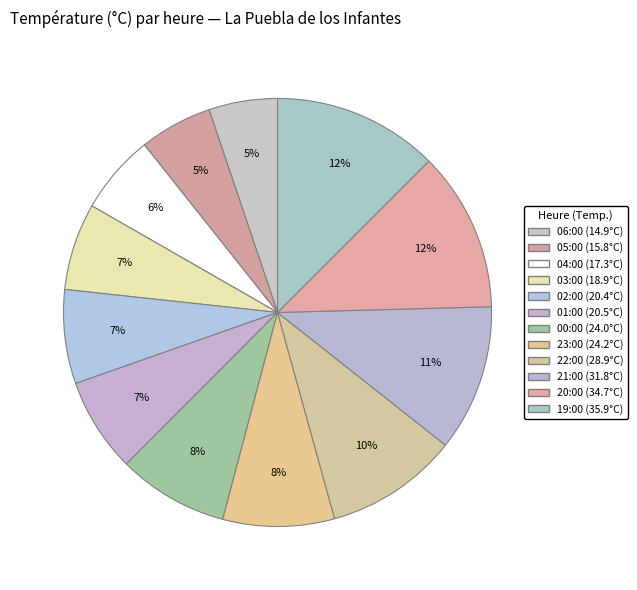

Is the sum of 23:00 (24.2°C) and 05:00 (15.8°C) greater than half?

No